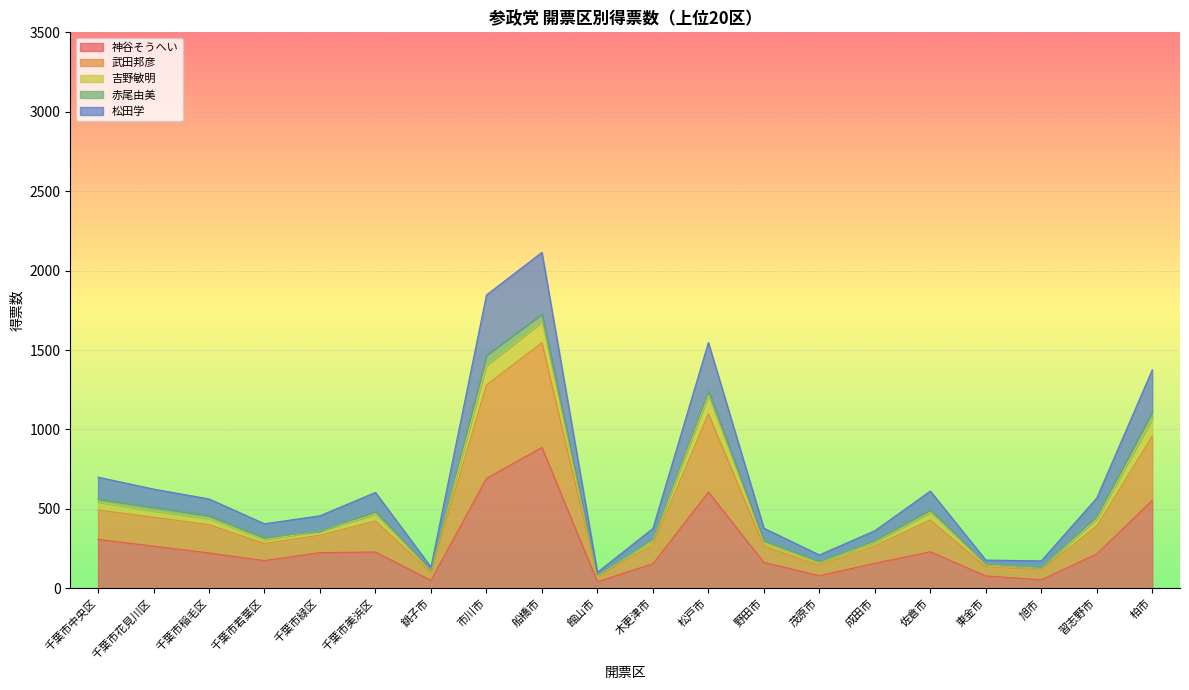

How many data points in 神谷そうへい are less than 223?

10